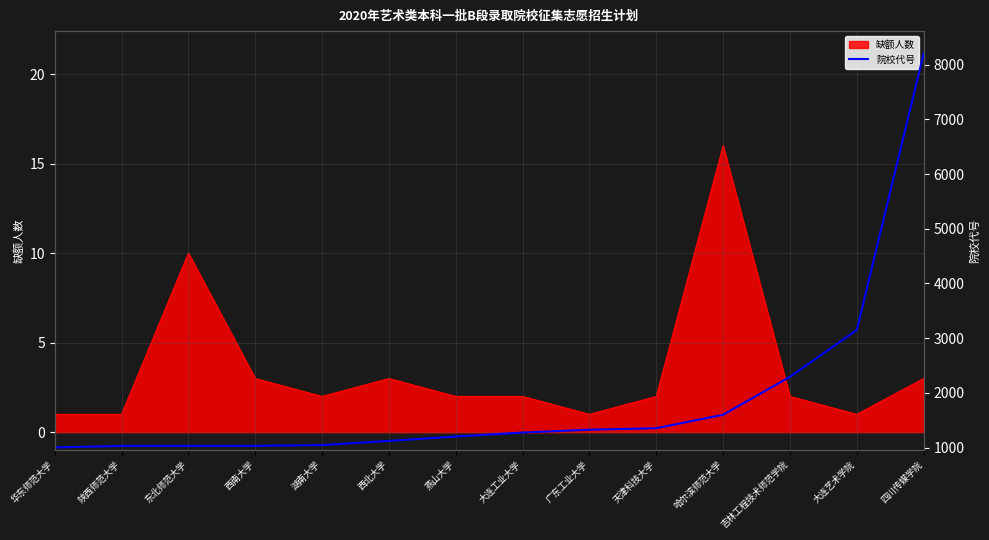

True or false: the data shows 1601 at 东北师范大学.

False